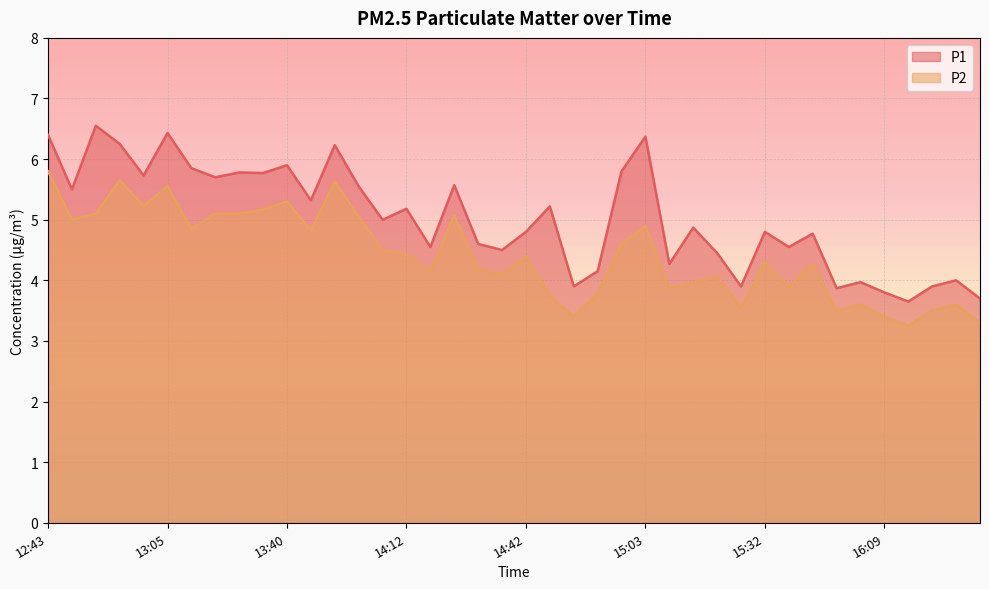

List the series in order of their overall mean, lowest first.

P2, P1